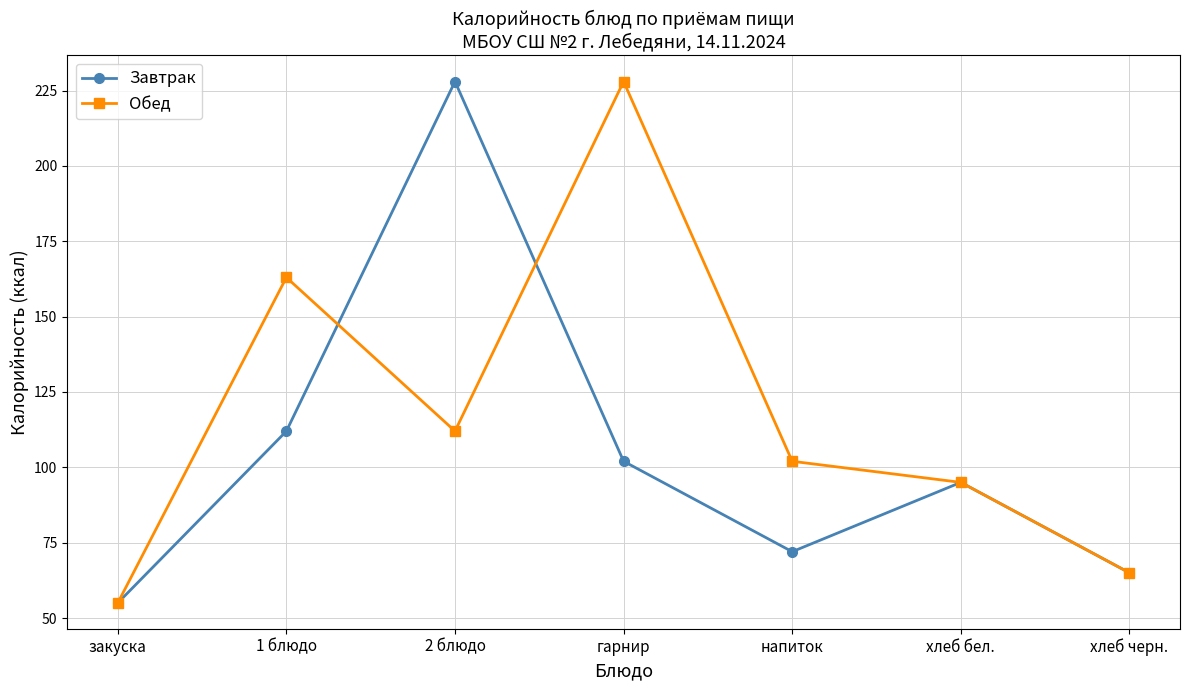

Reading left to right, extract all data points from this chart.

Завтрак: закуска=55	1 блюдо=112	2 блюдо=228	гарнир=102	напиток=72	хлеб бел.=95	хлеб черн.=65
Обед: закуска=55	1 блюдо=163	2 блюдо=112	гарнир=228	напиток=102	хлеб бел.=95	хлеб черн.=65